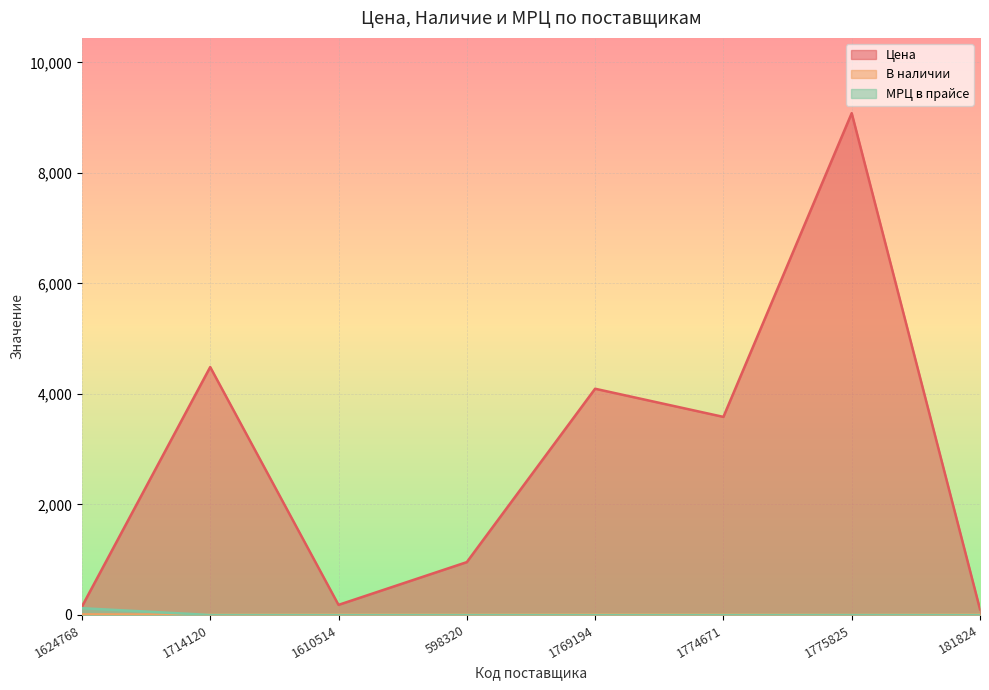

At which label does МРЦ в прайсе reach its peak?

1624768